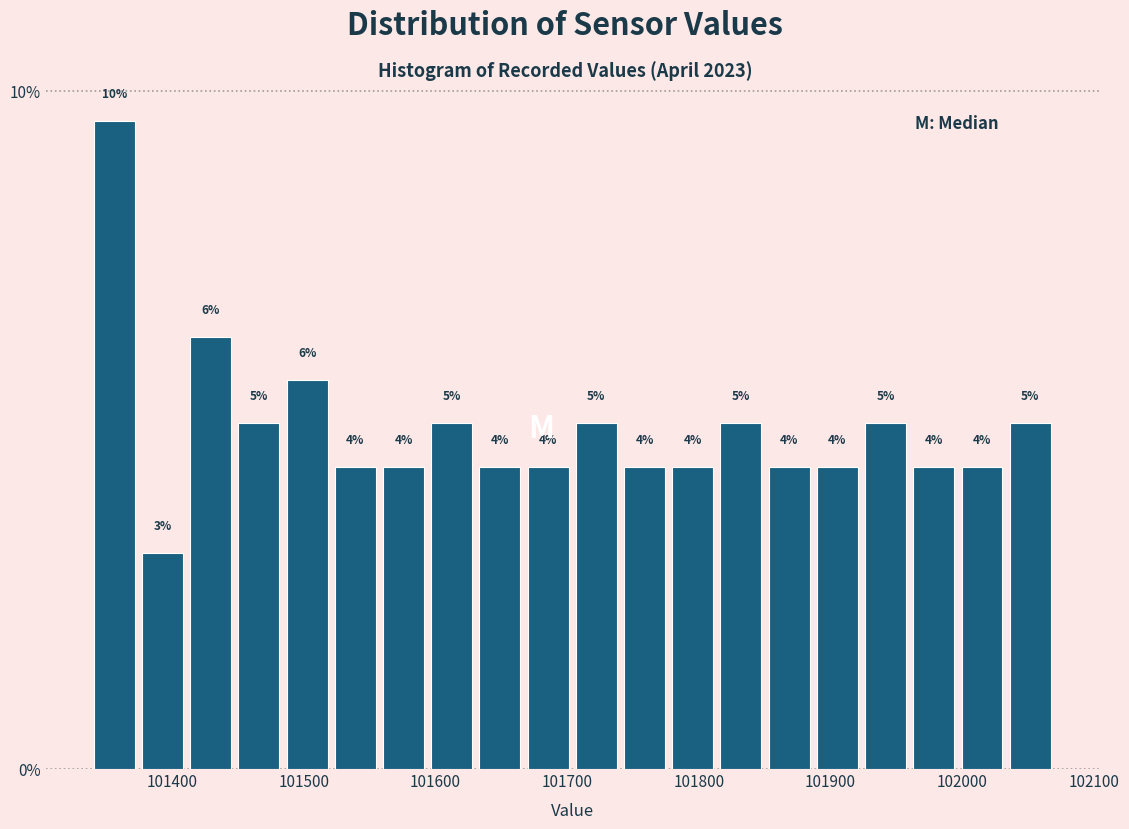

Around what value on the x-axis is the tallest bar? Give the approximate position of its centre, as read against the axis.

101360